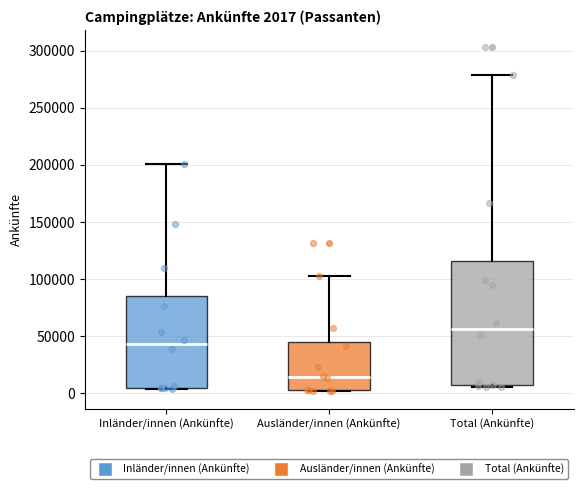

Which box's median line is the lowest?

Ausländer/innen (Ankünfte)